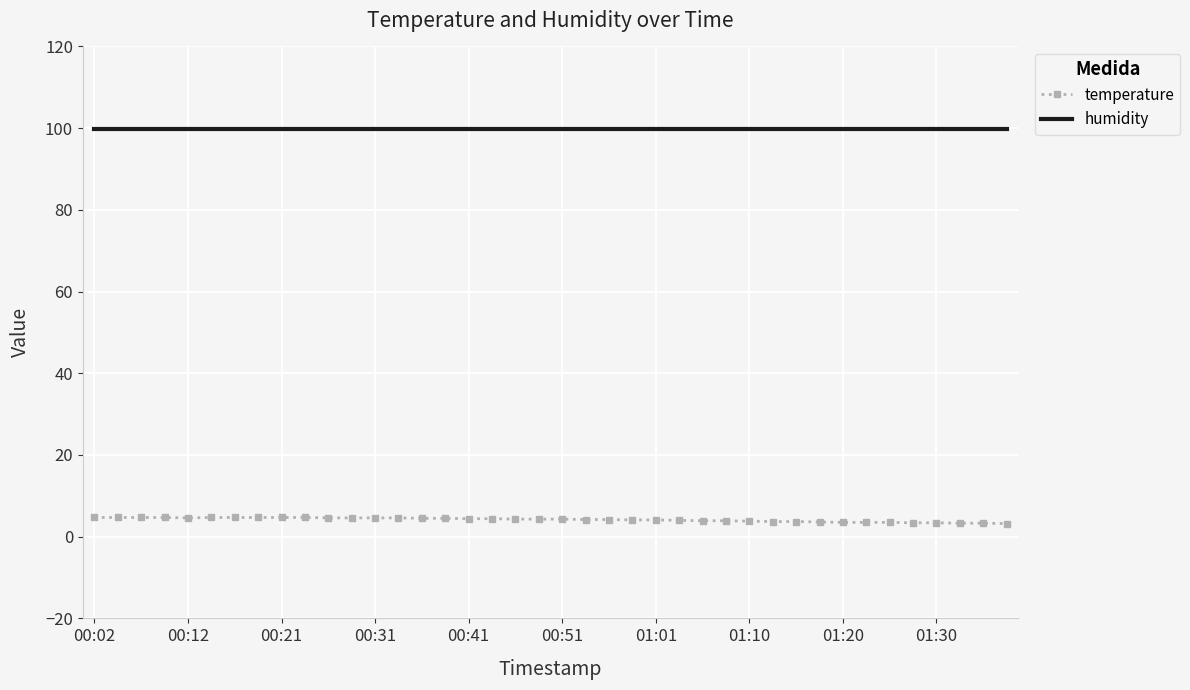

Count the number of categories in the chart.

40